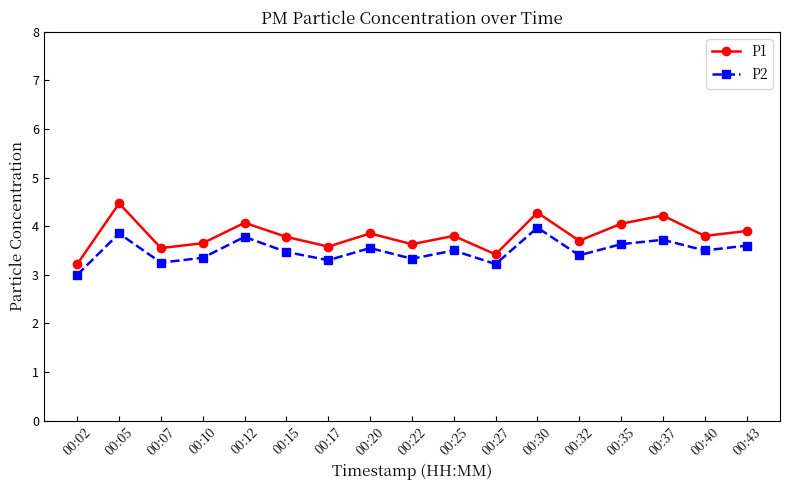

What is the sum of the P1 values at 00:05 and 00:27?

7.9